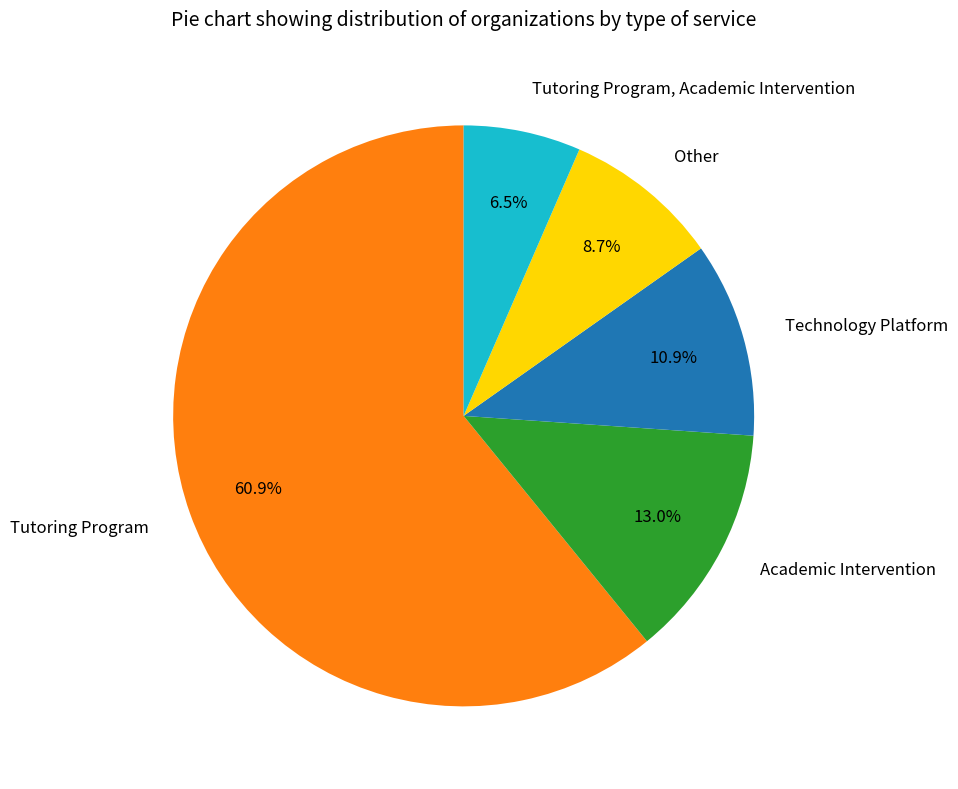

To the nearest percent, what is the difference between the largest and smallest slice percentages?

54%